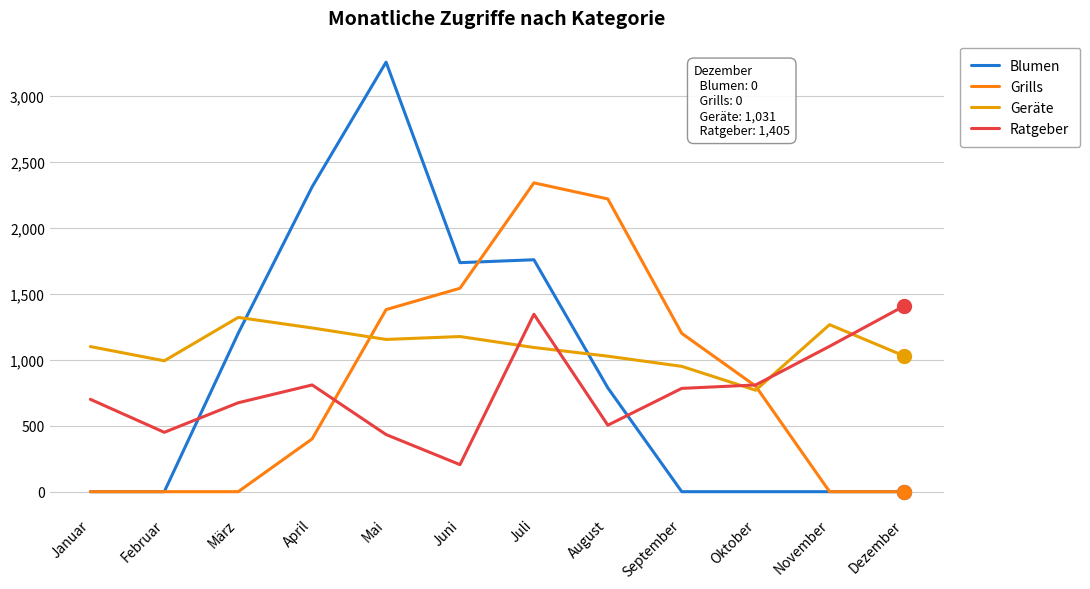

True or false: Blumen has more than 0 interior local peaks.

True